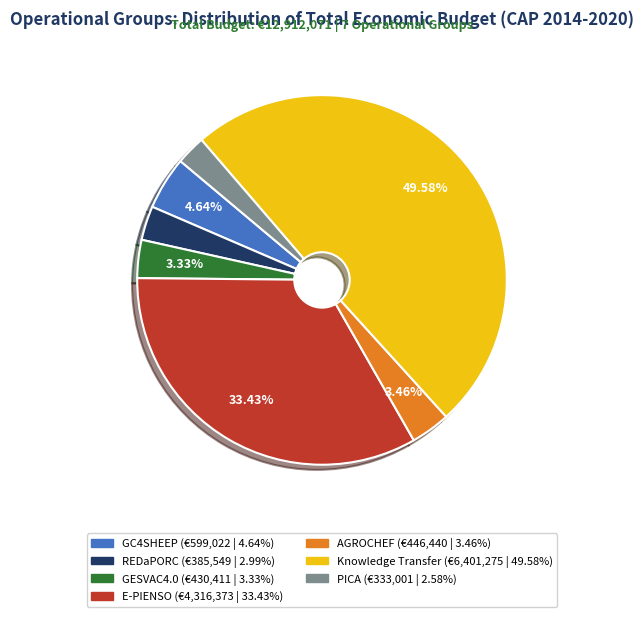

Does PICA represent more than half of the total?

No